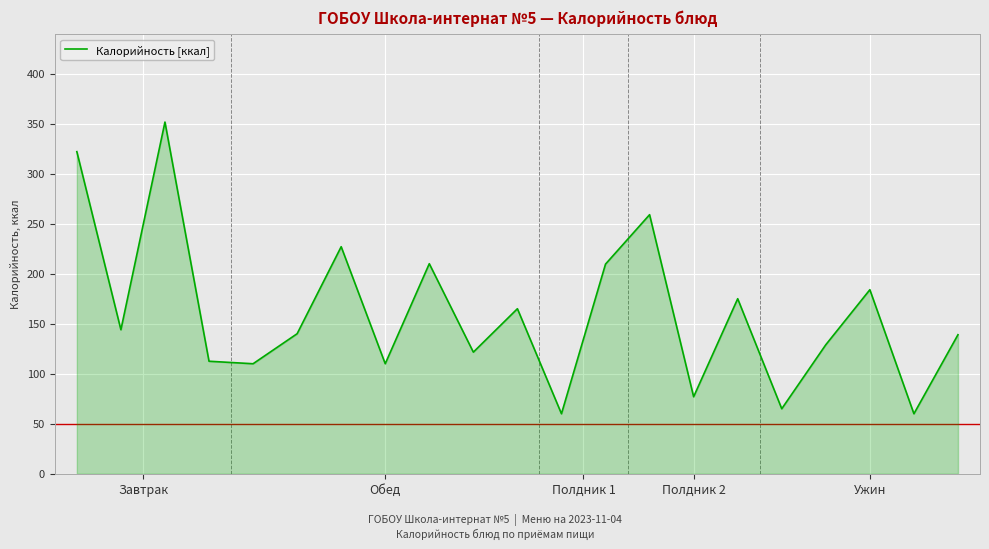

What is the minimum value shown in the chart?

60.0